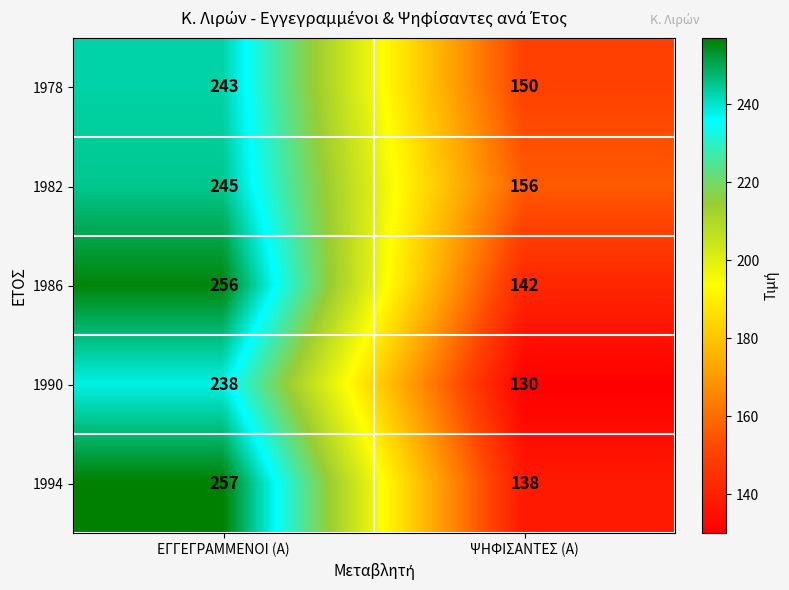

Reading left to right, list all the values displayed in this chart.

1978: ΕΓΓΕΓΡΑΜΜΕΝΟΙ (Α)=243	ΨΗΦΙΣΑΝΤΕΣ (Α)=150
1982: ΕΓΓΕΓΡΑΜΜΕΝΟΙ (Α)=245	ΨΗΦΙΣΑΝΤΕΣ (Α)=156
1986: ΕΓΓΕΓΡΑΜΜΕΝΟΙ (Α)=256	ΨΗΦΙΣΑΝΤΕΣ (Α)=142
1990: ΕΓΓΕΓΡΑΜΜΕΝΟΙ (Α)=238	ΨΗΦΙΣΑΝΤΕΣ (Α)=130
1994: ΕΓΓΕΓΡΑΜΜΕΝΟΙ (Α)=257	ΨΗΦΙΣΑΝΤΕΣ (Α)=138